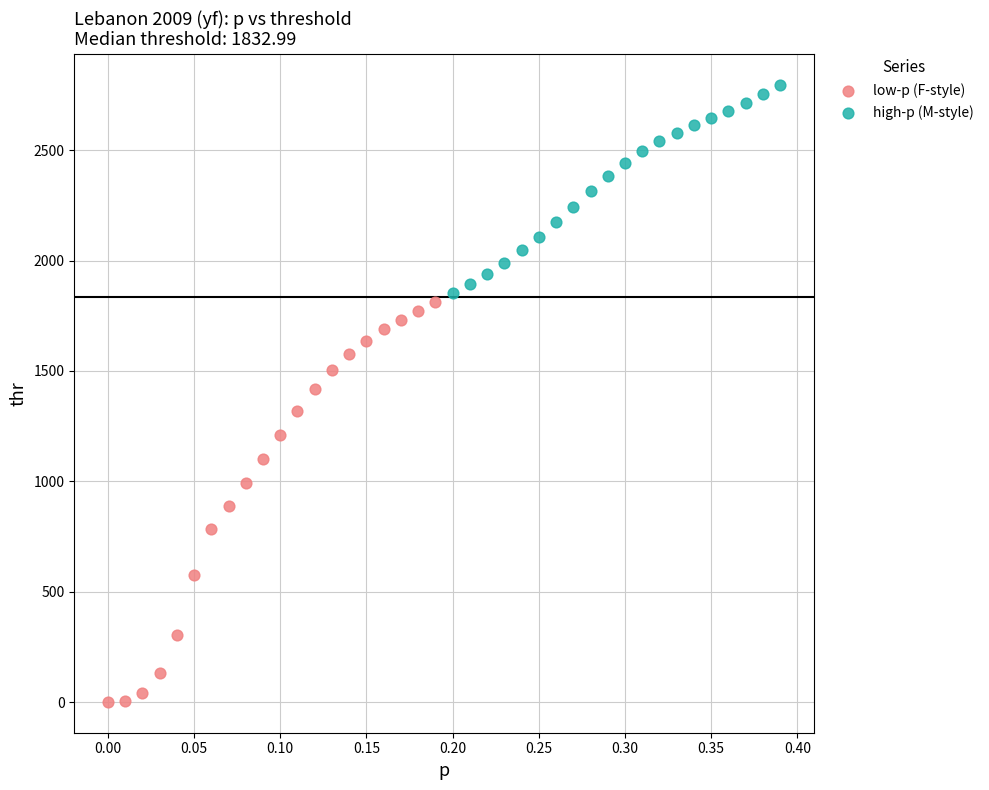

Which series reaches the maximum Y coordinate?

high-p (M-style)